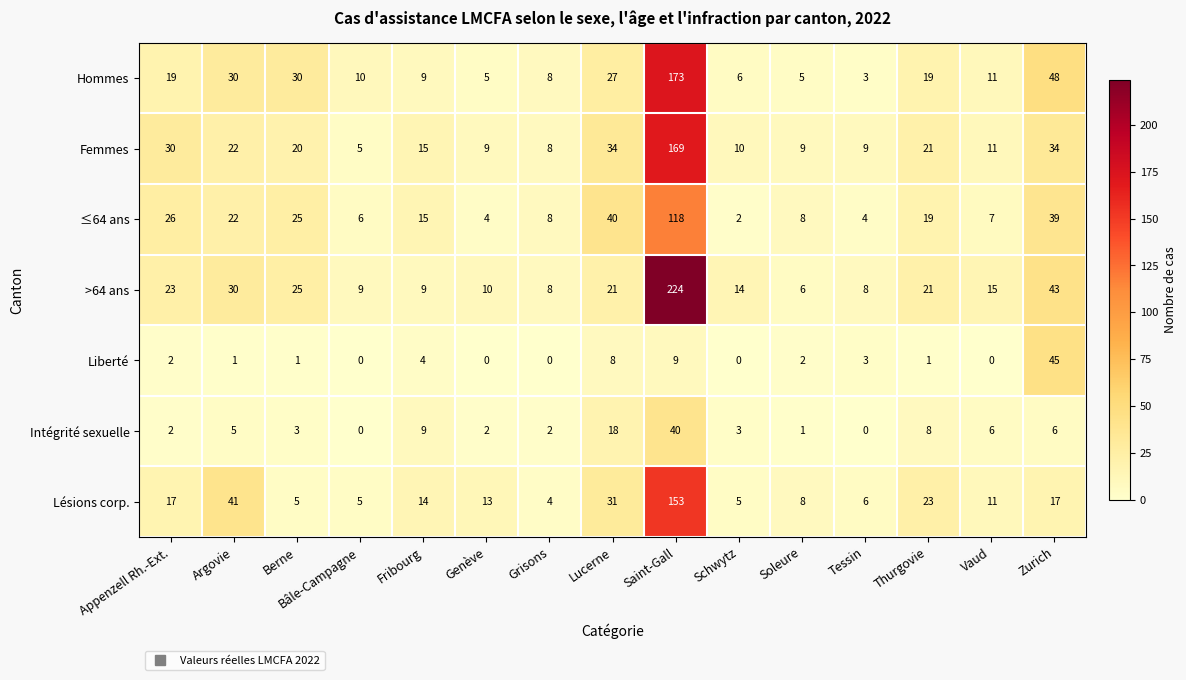

How many values in Liberté are above zero?

10